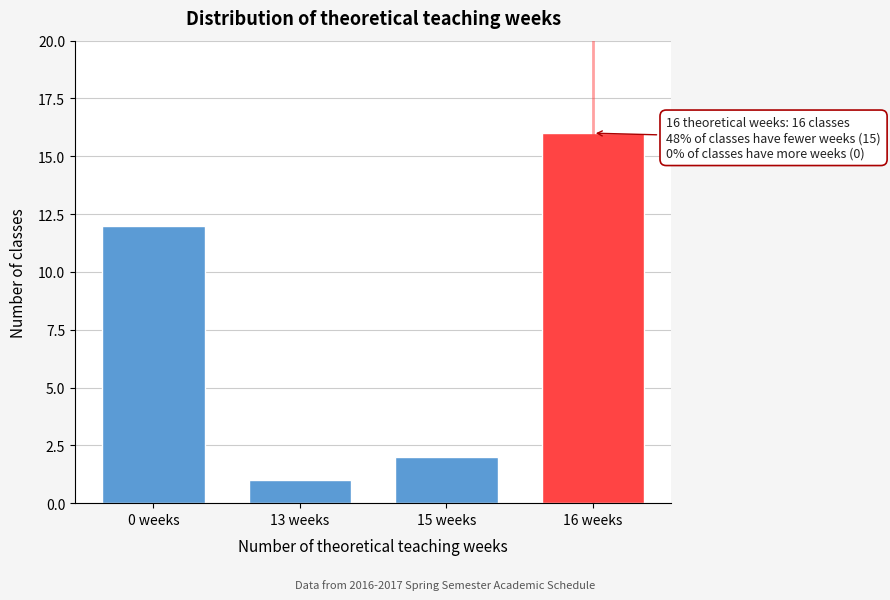

Reading left to right, what are all the values shown in this chart?

12	1	2	16